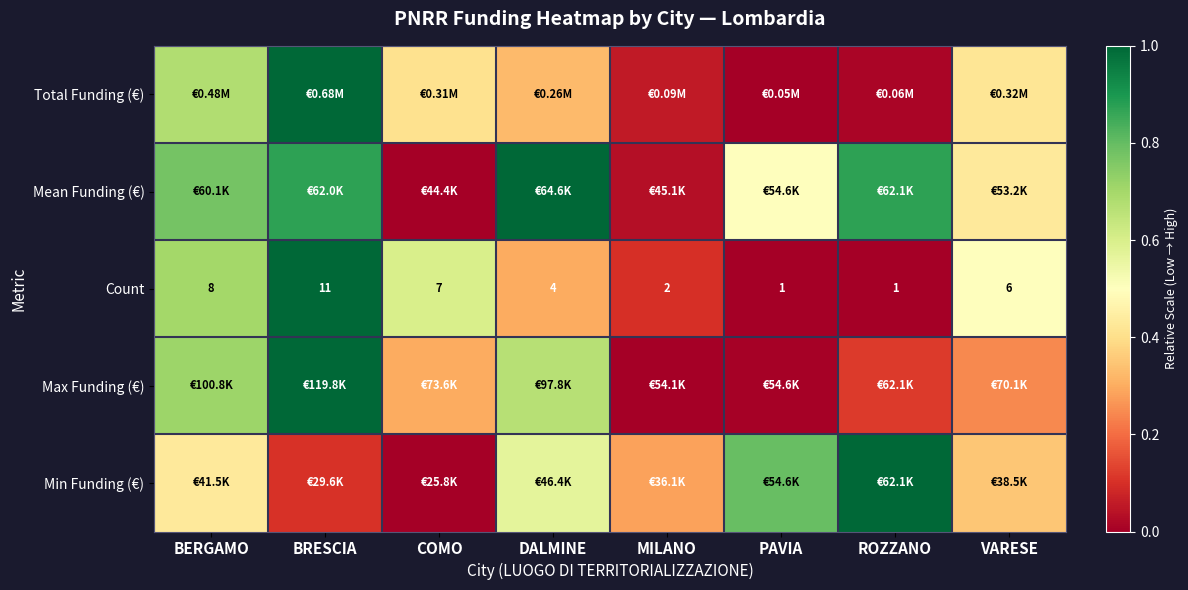

Where does the Count series first go above 6?

BERGAMO